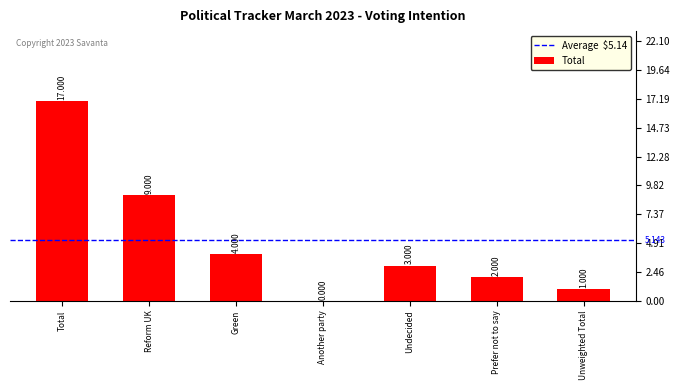

What is the sum of the values at Another party and Unweighted Total?

1